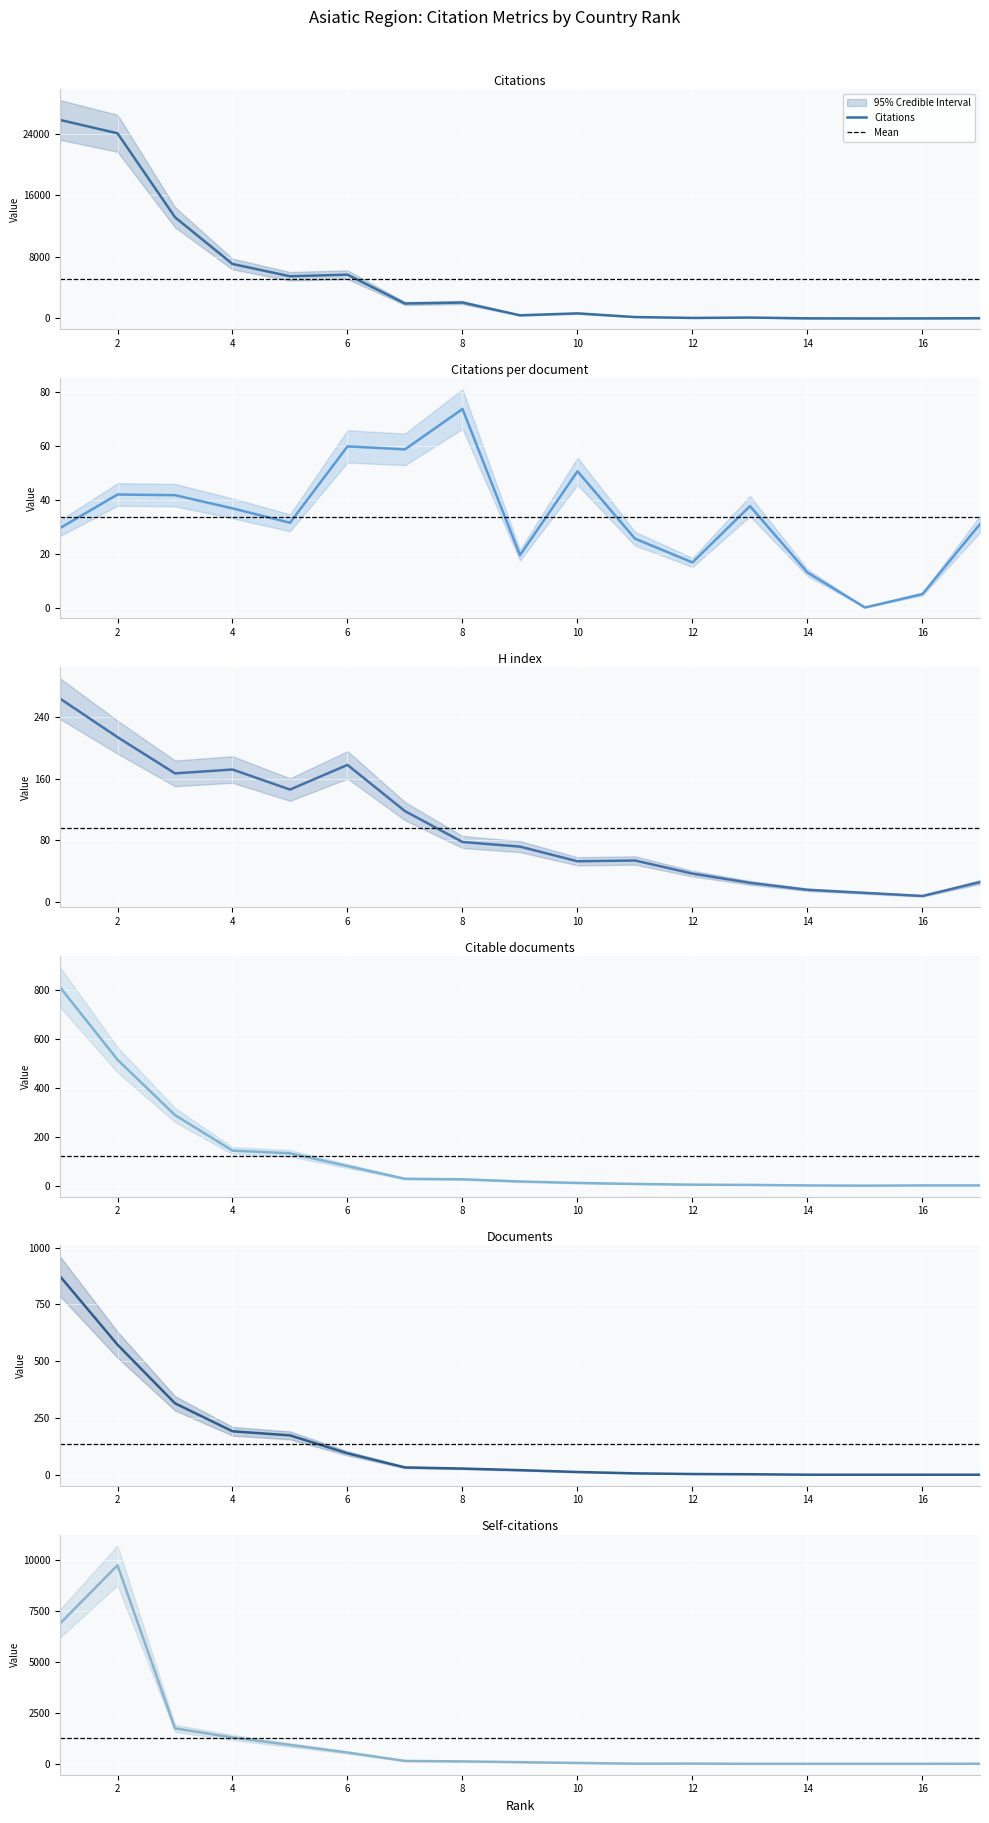

What is the maximum value for Citable documents?

810.0